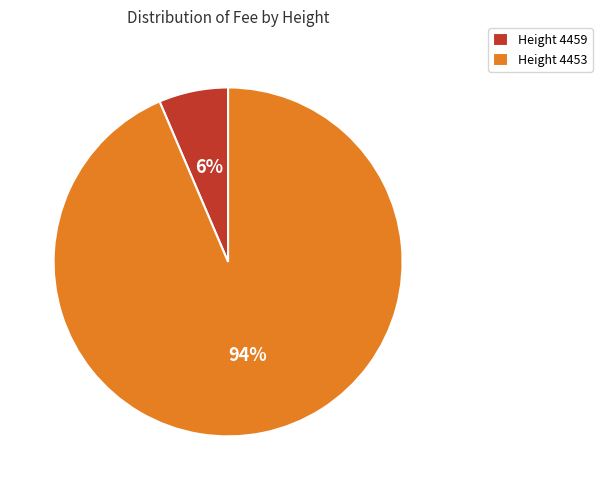

Which category has the smallest portion of the pie?

Height 4459